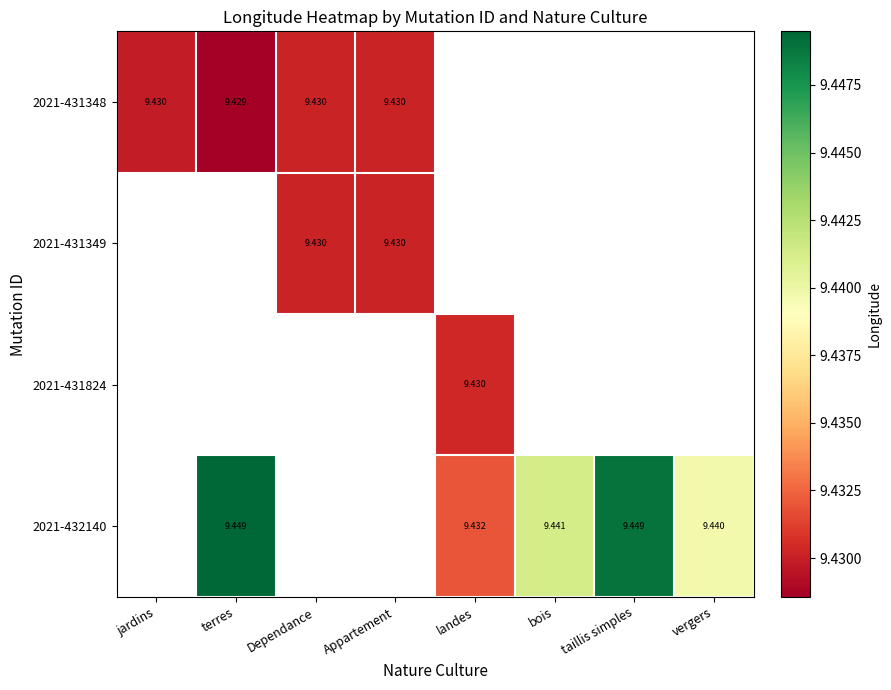

Is the value of 2021-431349 at taillis simples greater than the value of 2021-432140 at bois?

No